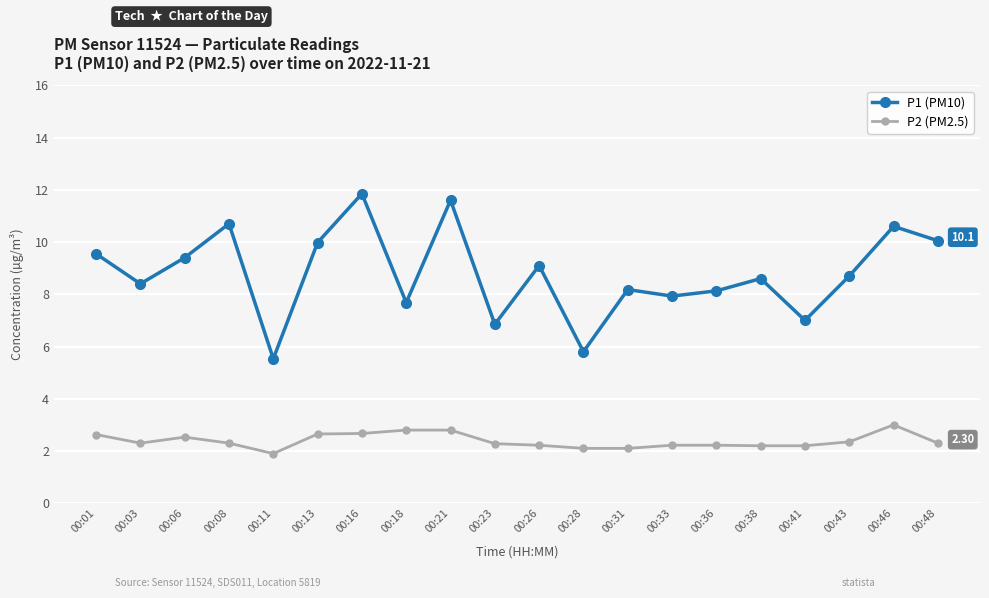

What is the difference between the maximum and minimum values in the P1 (PM10) series?

6.3